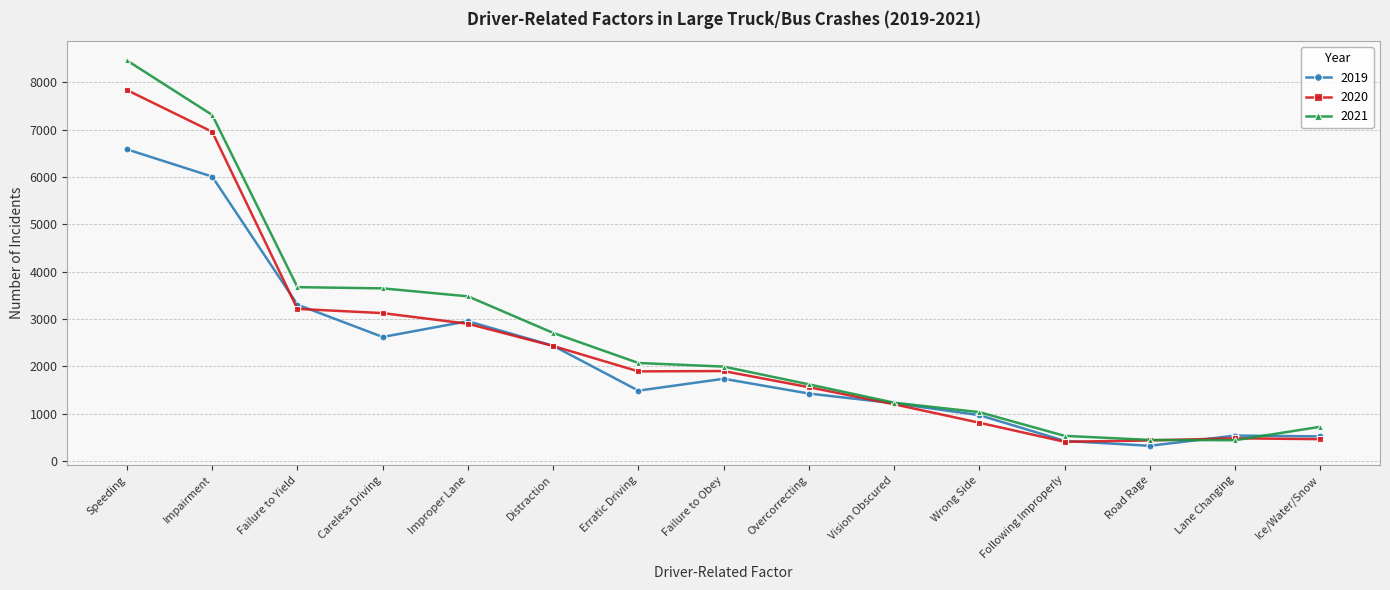

List the series in order of their peak value, highest first.

2021, 2020, 2019